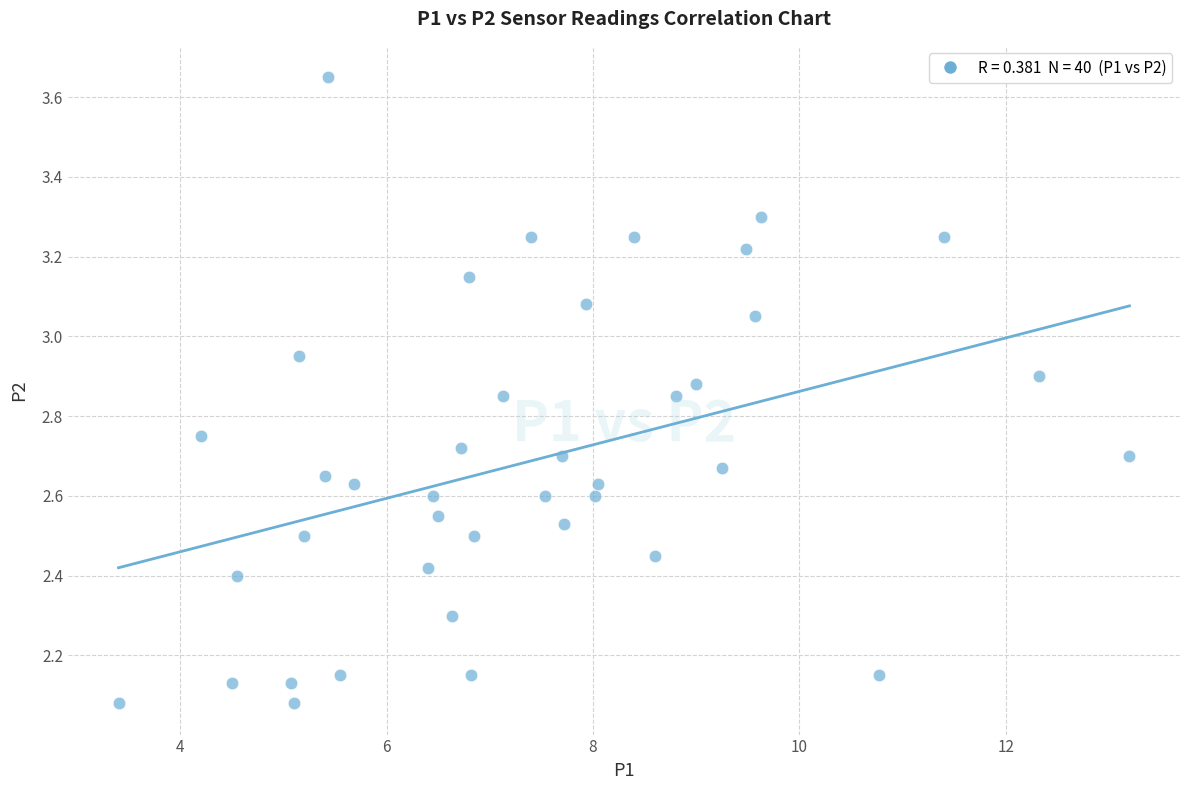

What is the range of Y values (max minus min)?

1.6